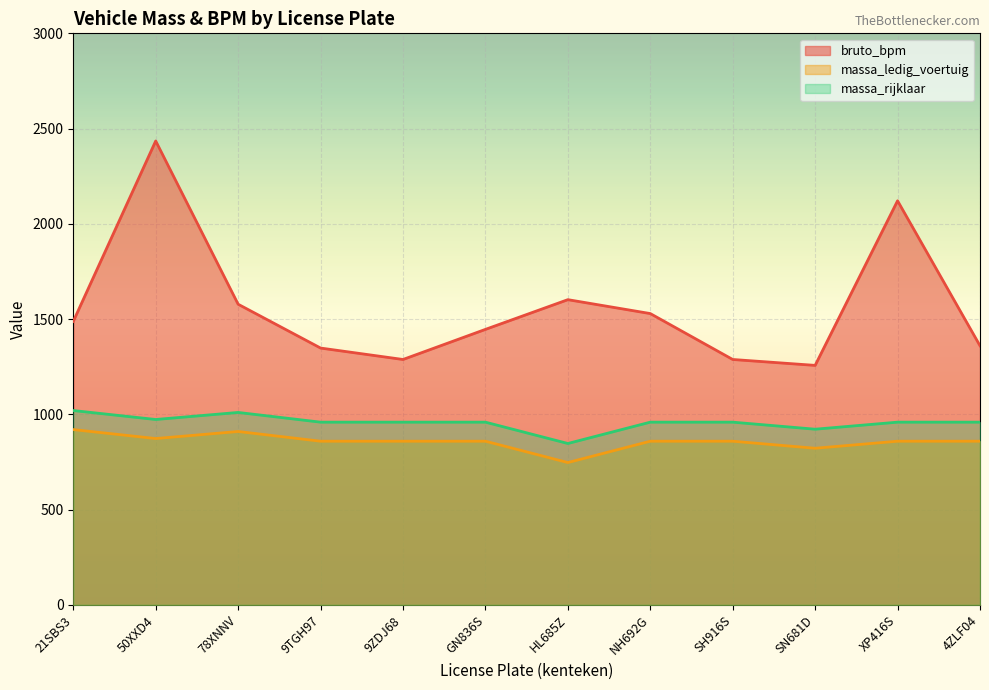

Count the number of data series in this chart.

3